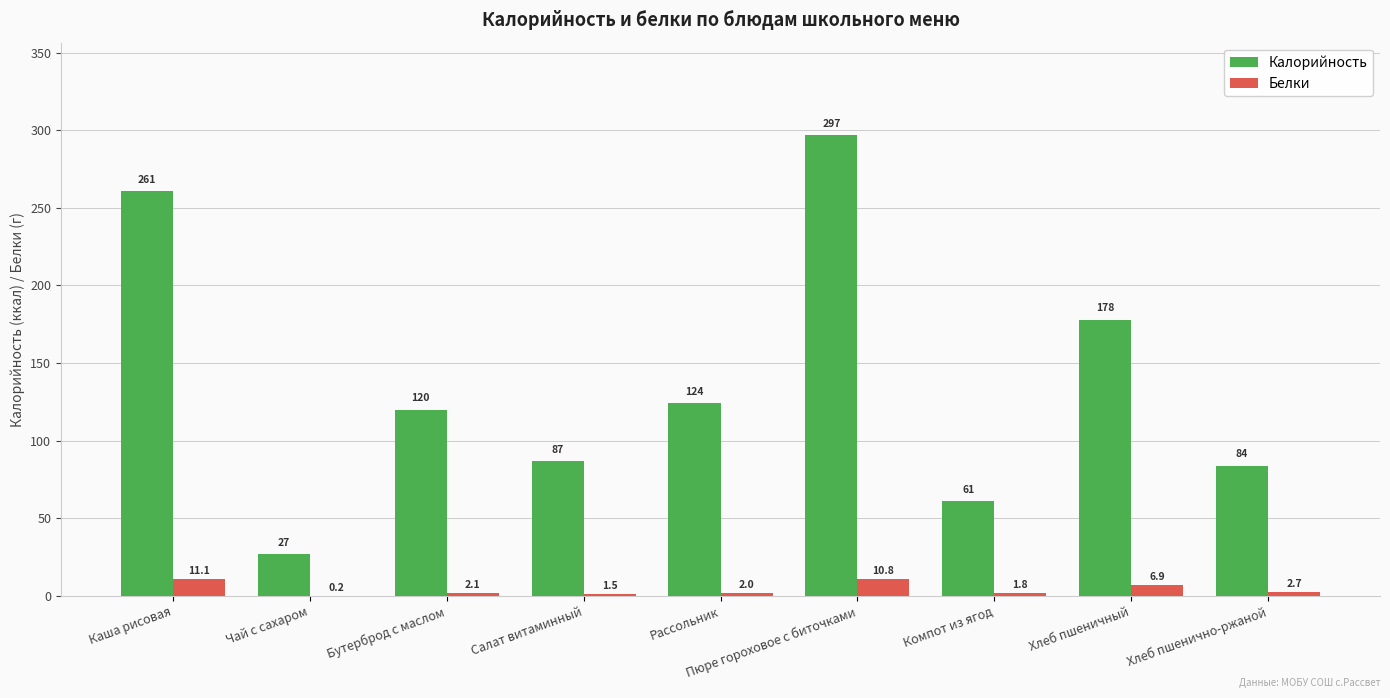

Reading left to right, transcribe all the data shown in this chart.

Калорийность: 261.0	27.0	120.0	87.0	124.0	297.0	61.0	178.0	84.0
Белки: 11.1	0.2	2.1	1.5	2.0	10.8	1.8	6.9	2.7